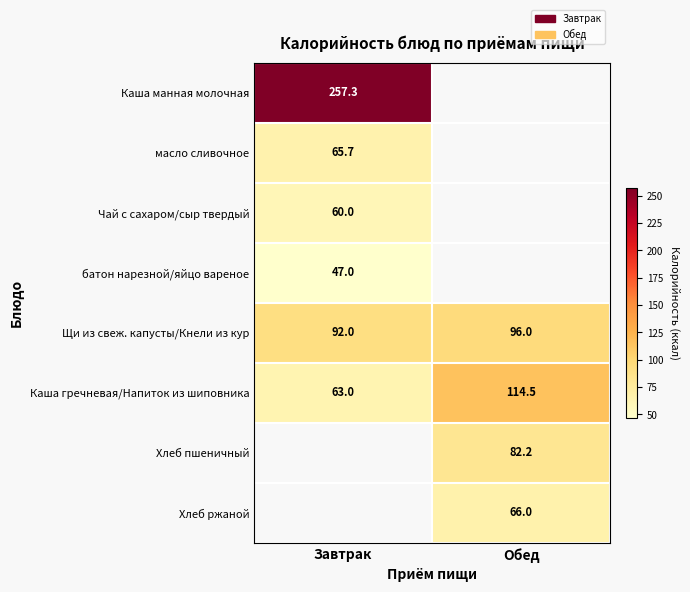

List the labels in order of Каша гречневая/Напиток из шиповника value, smallest first.

Завтрак, Обед